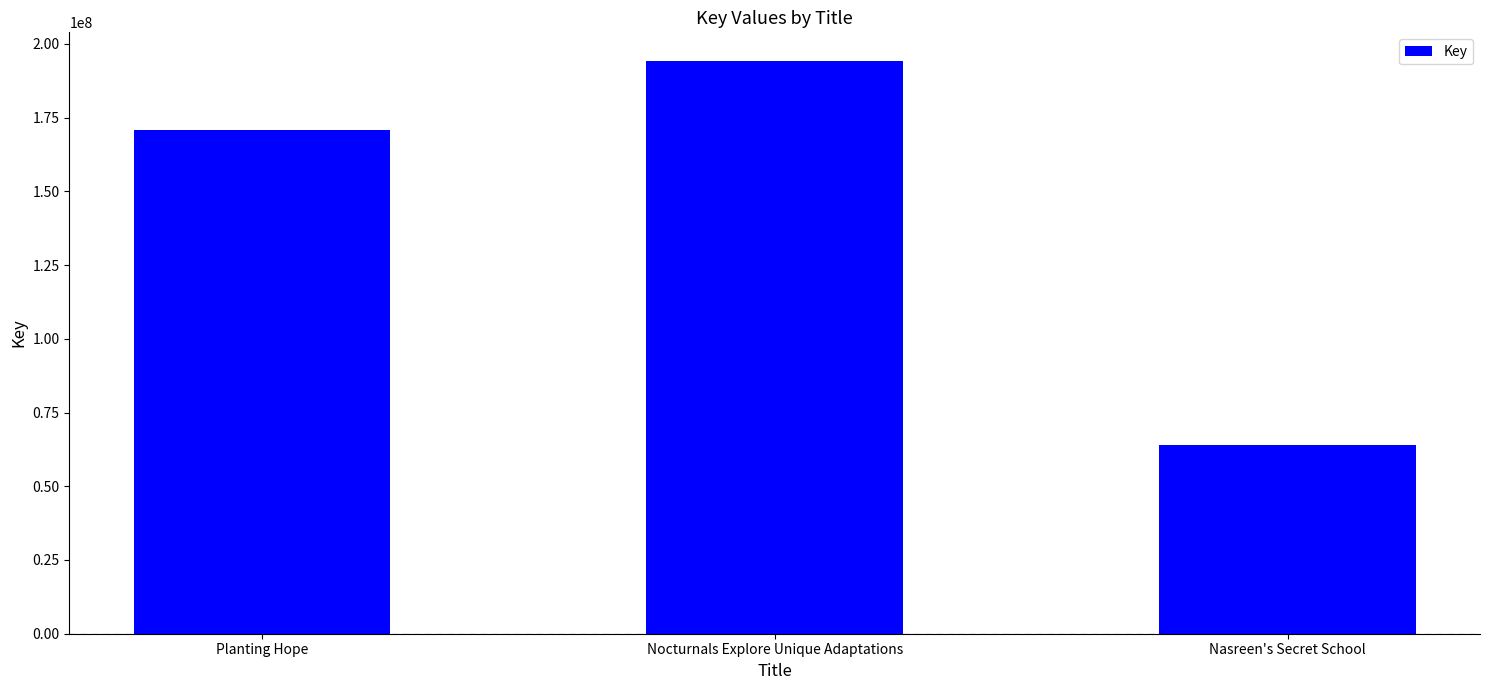

Rank the categories by value from highest to lowest.

Nocturnals Explore Unique Adaptations, Planting Hope, Nasreen's Secret School